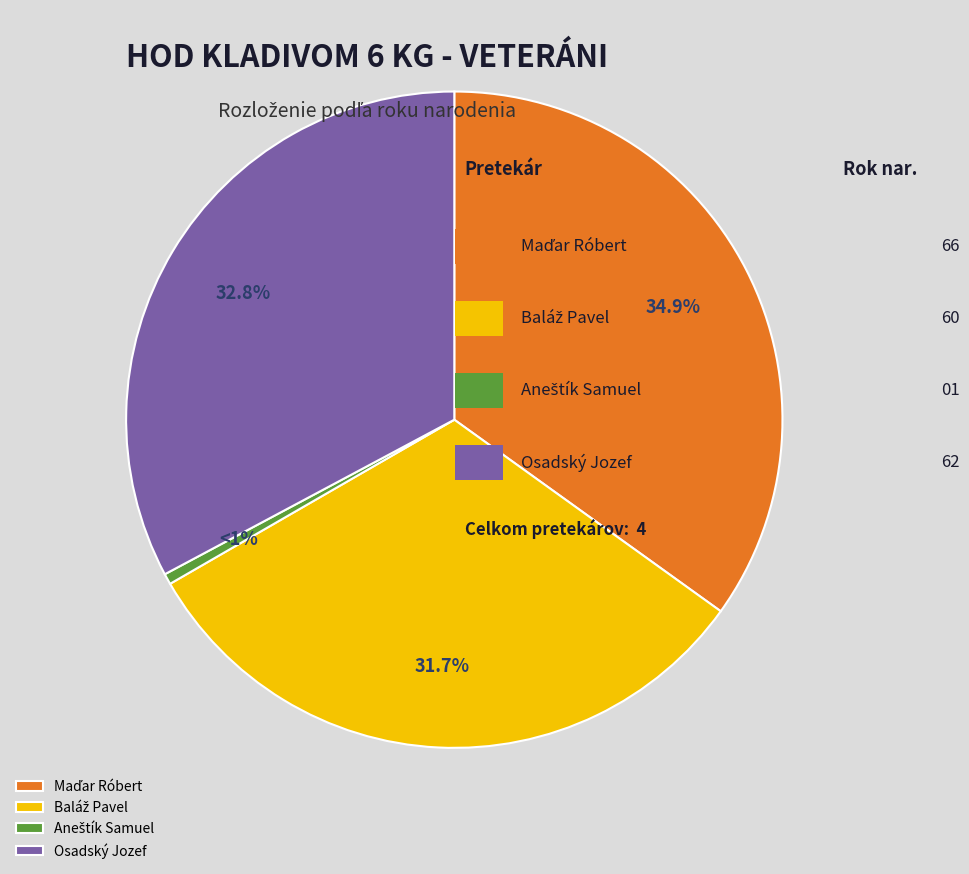

Does Osadský Jozef represent more than half of the total?

No